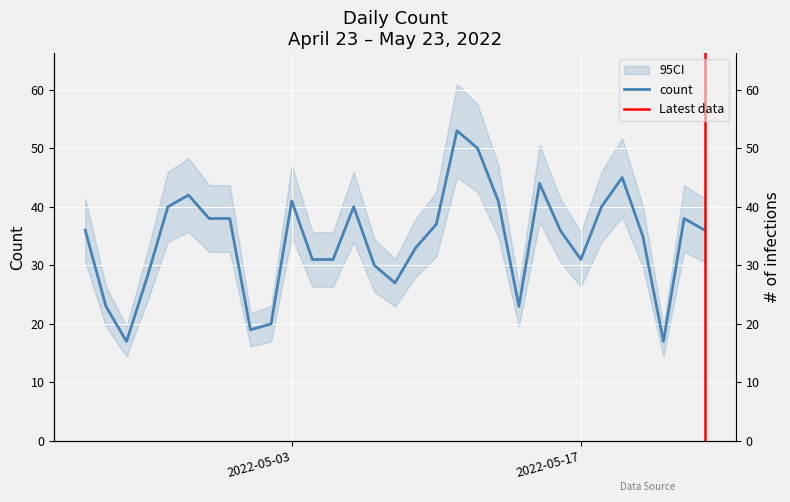

What value does the data have at 2022-05-20?

35